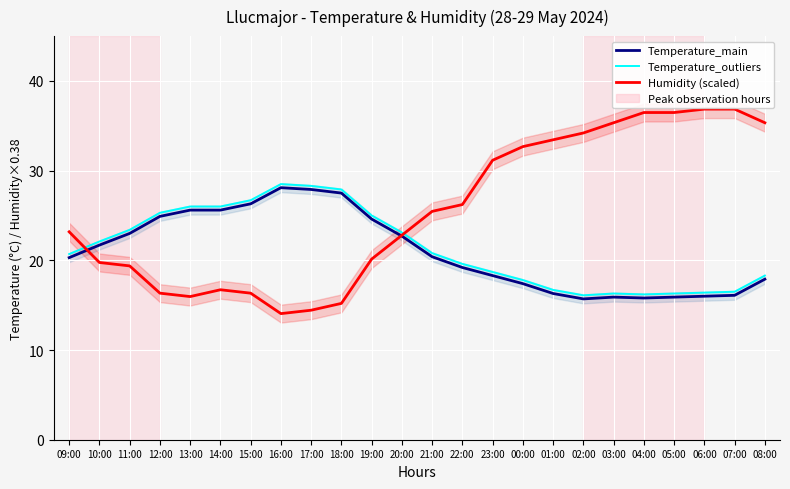

How many data points does each series have?

24